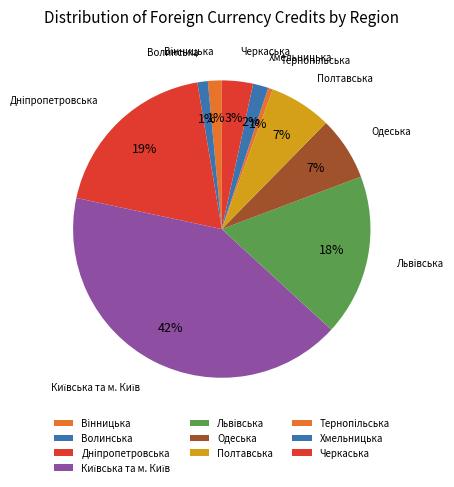

Does any single category account for the majority?

No